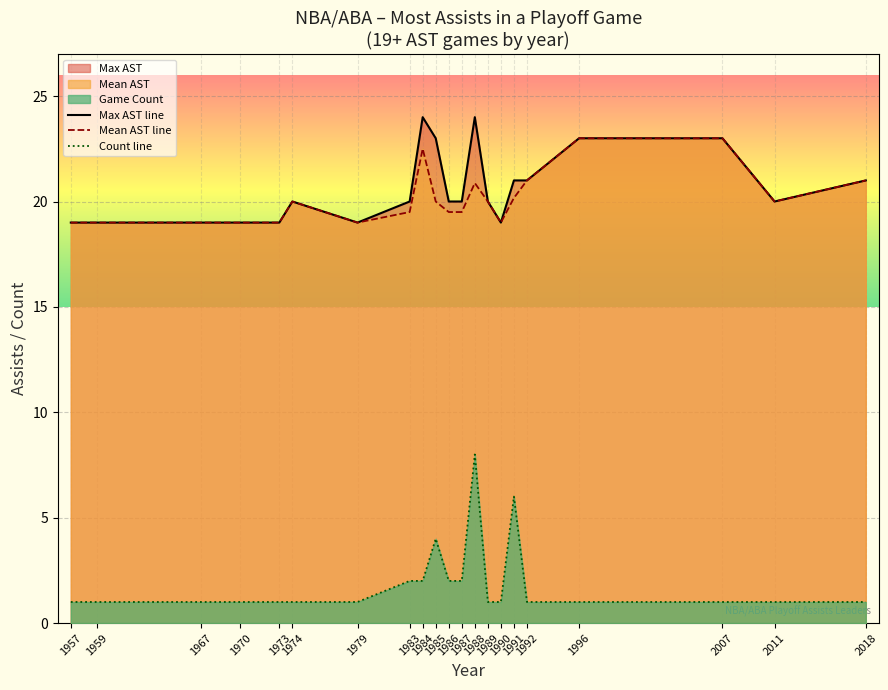

What is the difference between the highest and lowest values at 1967?

18.0